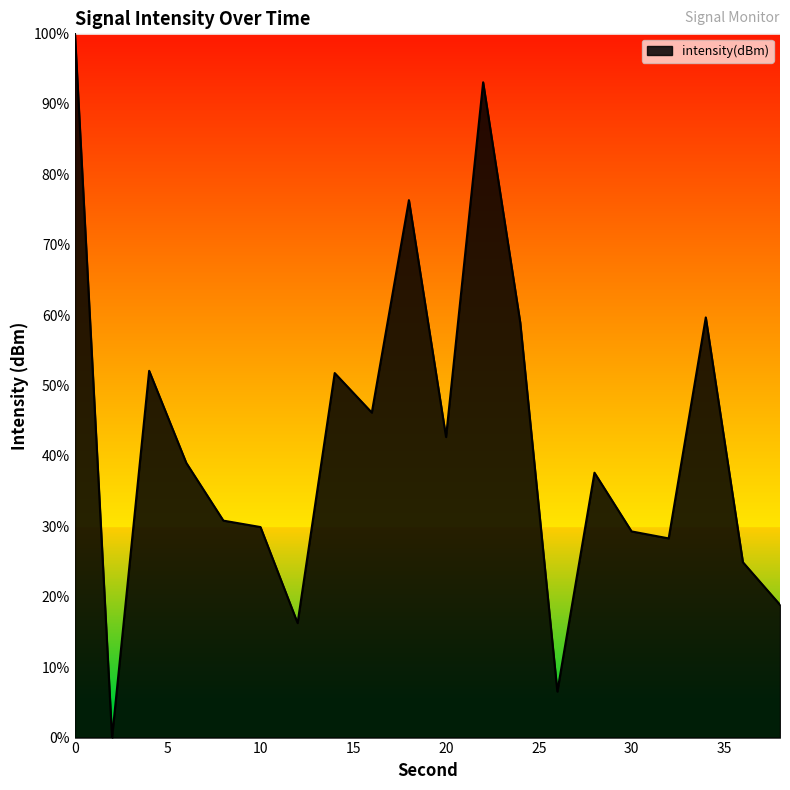

What is the difference between the maximum and minimum values?

100.0